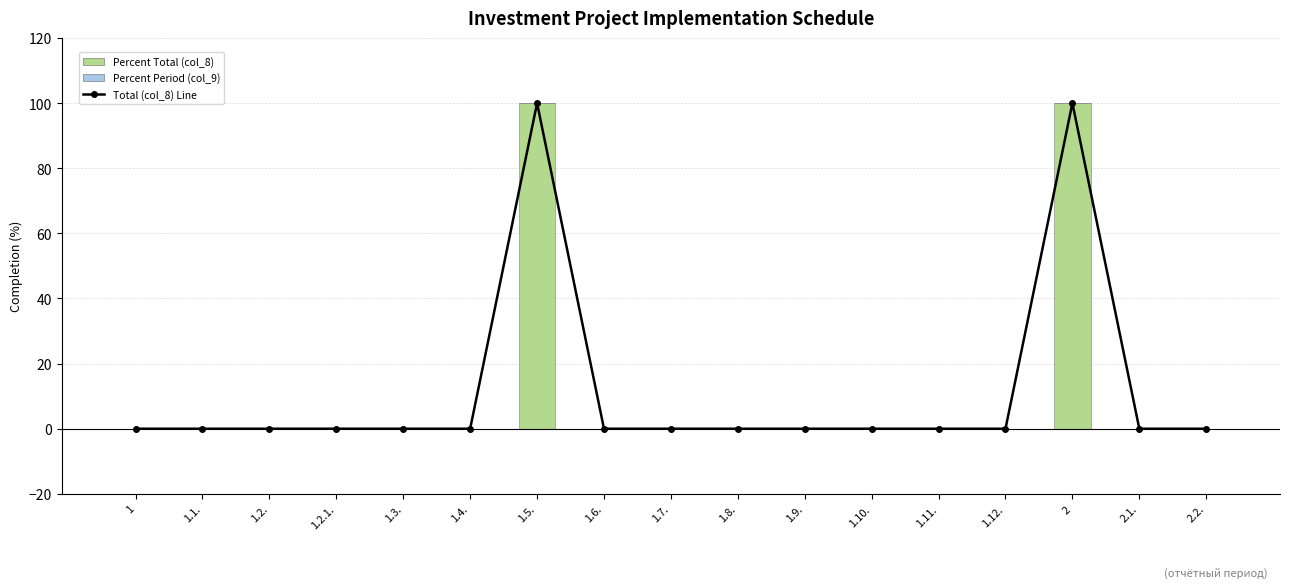

At which category does the chart reach its minimum across all series?

1